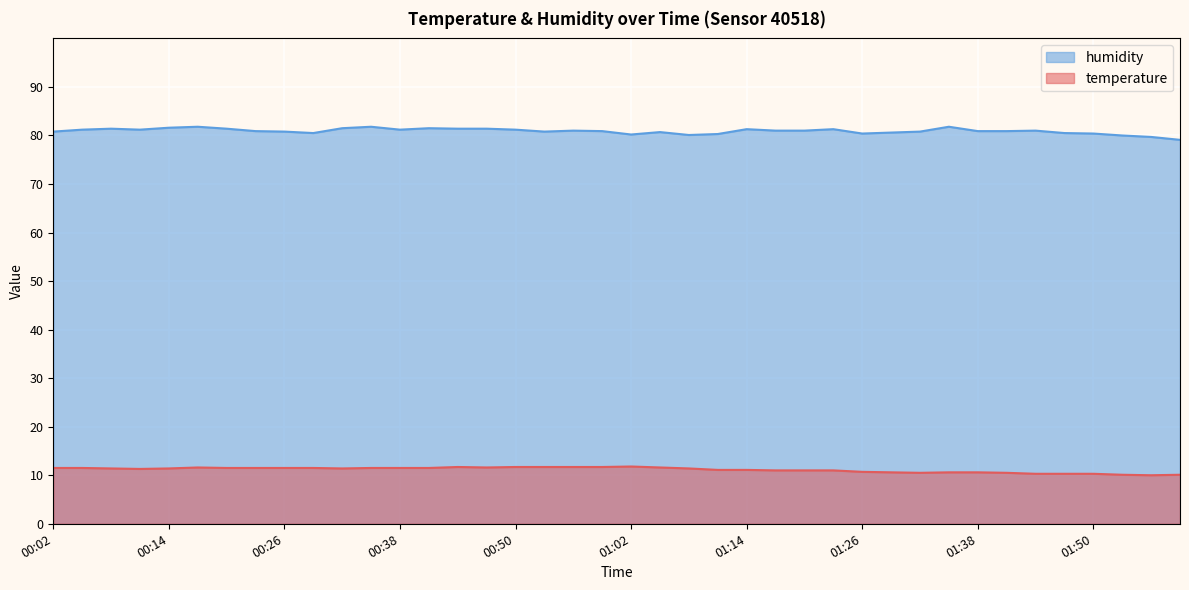

True or false: temperature and humidity cross at least once.

False